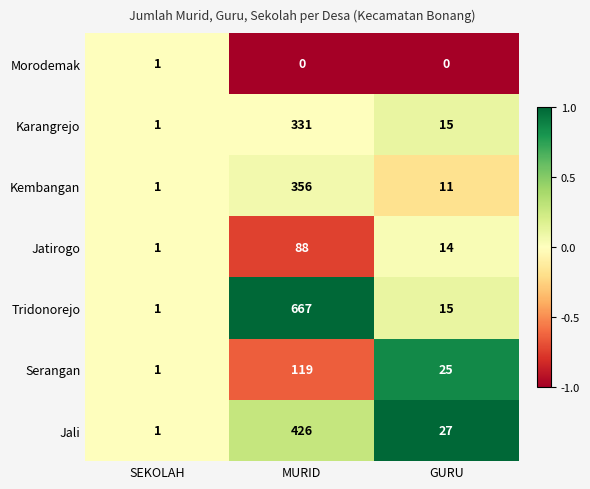

Reading right to left, list all the values displayed in this chart.

Morodemak: 0	0	1
Karangrejo: 15	331	1
Kembangan: 11	356	1
Jatirogo: 14	88	1
Tridonorejo: 15	667	1
Serangan: 25	119	1
Jali: 27	426	1